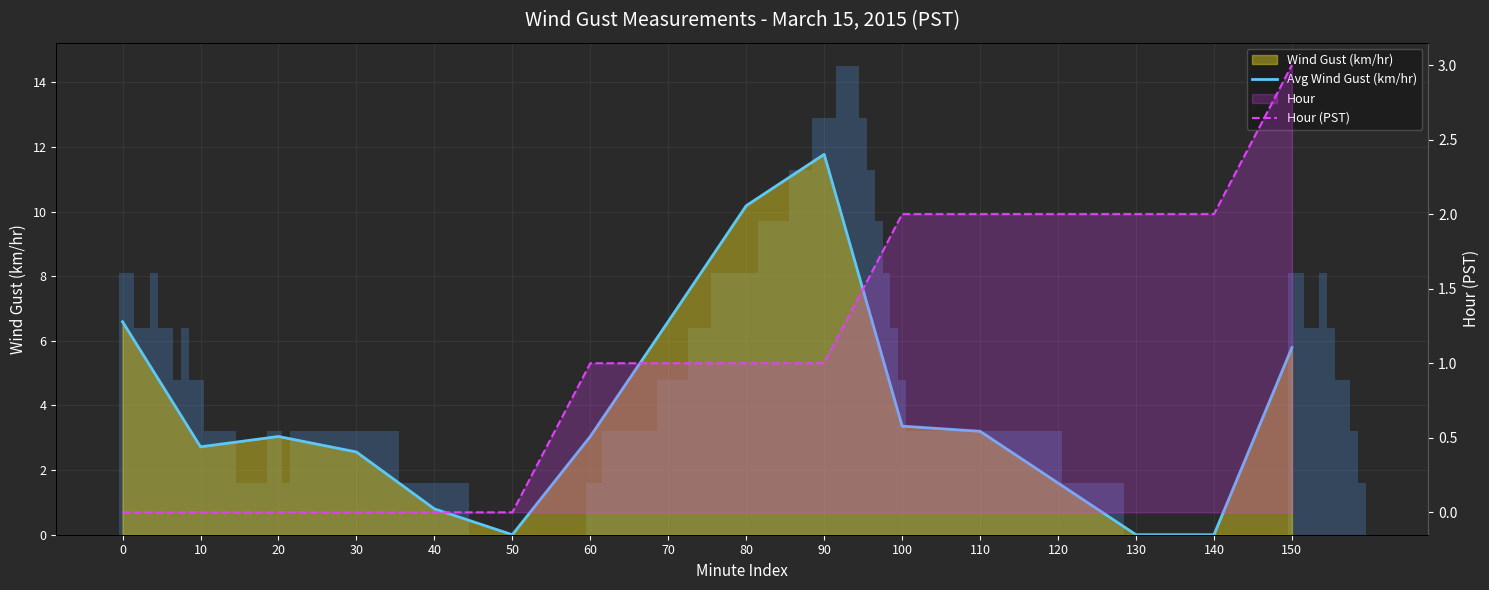

Which series changed the most between 110 and 120?

Avg Wind Gust (km/hr)